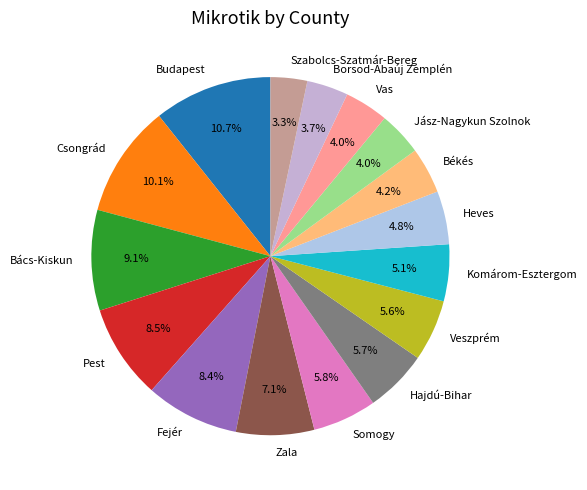

What is the ratio of the value at Somogy to the value at Heves?

1.2